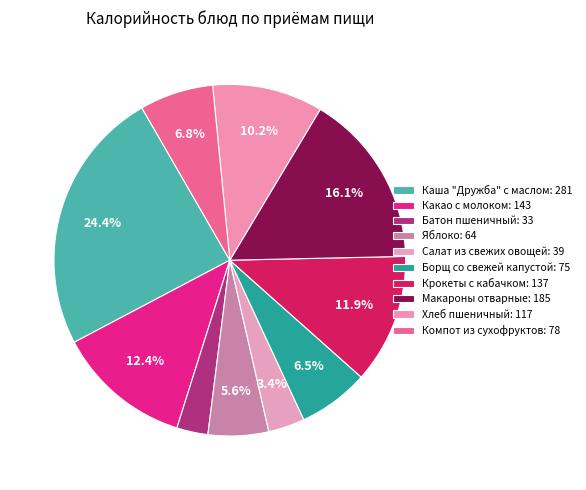

Is it true that Компот из сухофруктов is 1% of the pie?

False